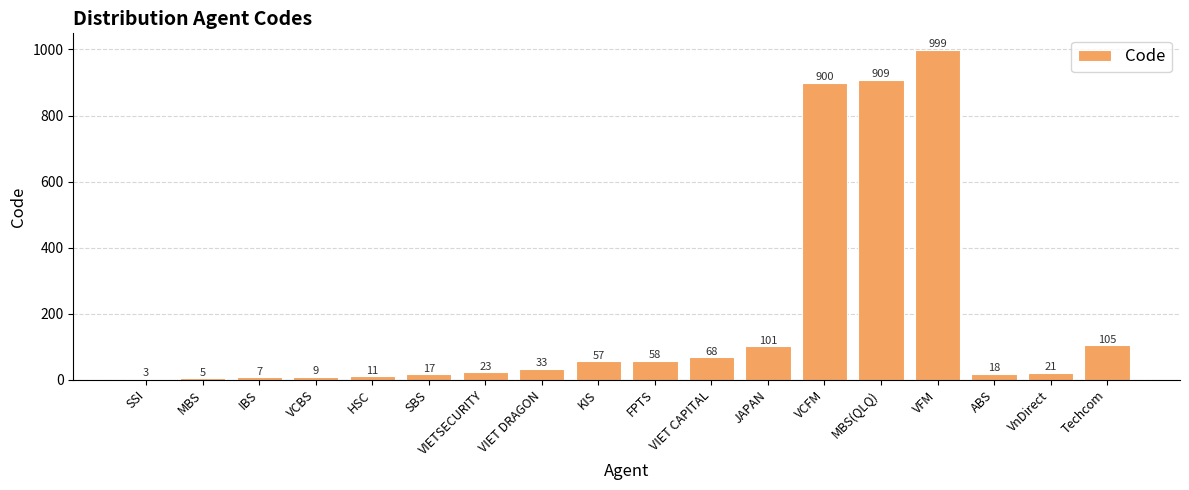

What is the maximum value shown in the chart?

999